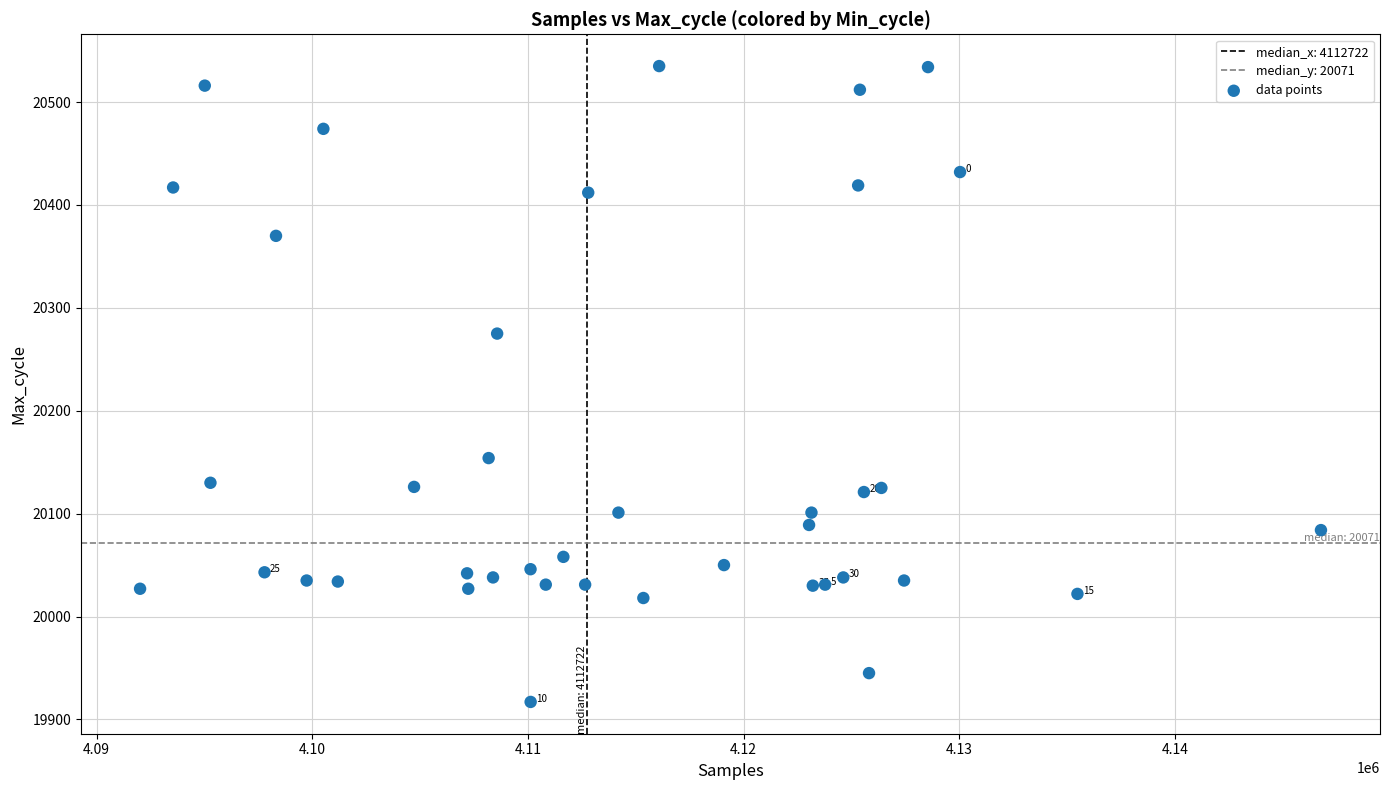

What Y value in the scatter plot is closest to 20226?

20275